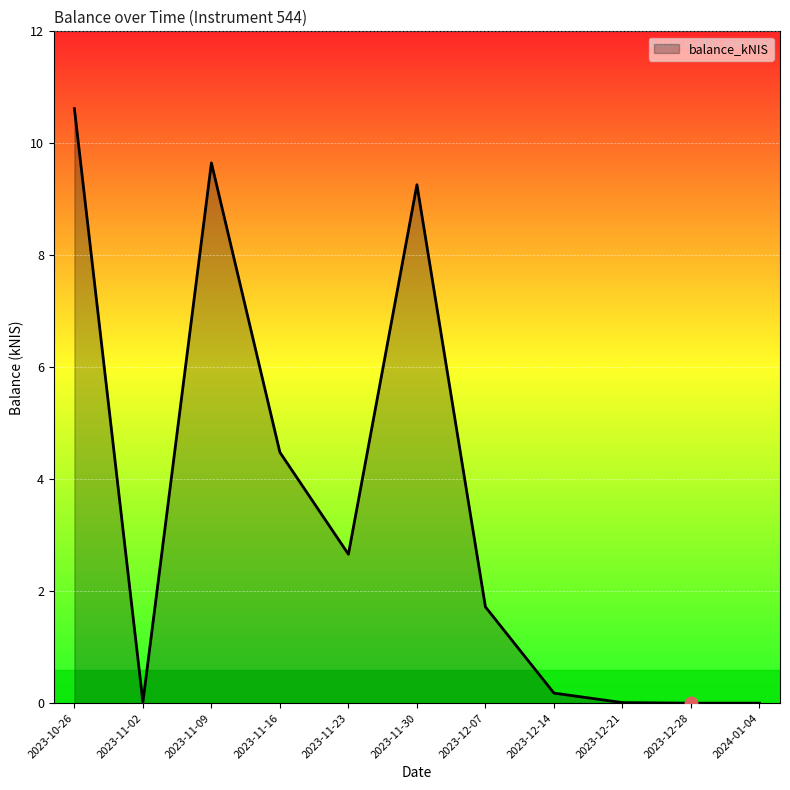

Which has a higher value, 2023-11-30 or 2023-11-16?

2023-11-30